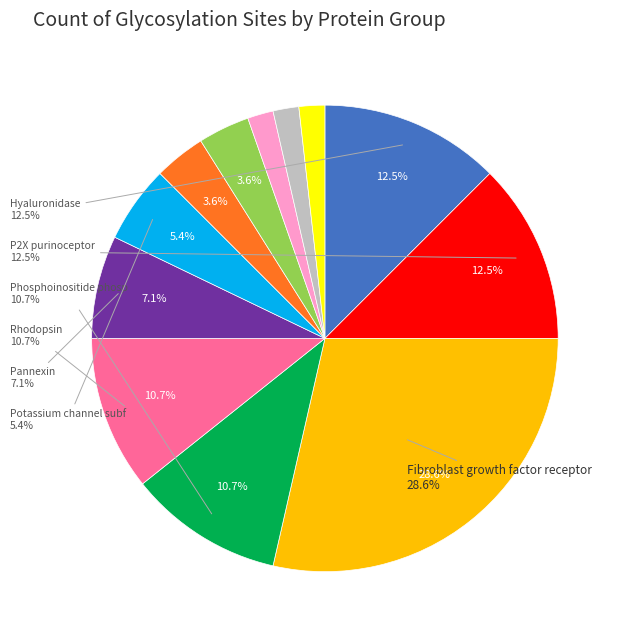

How many segments does this pie chart have?

12